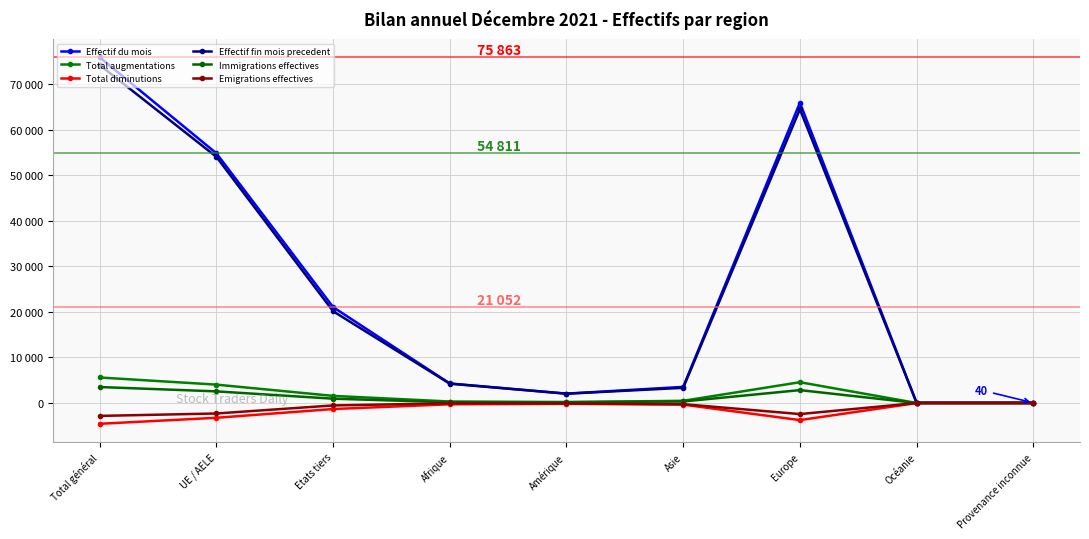

Which series has the largest total across all categories?

Effectif du mois